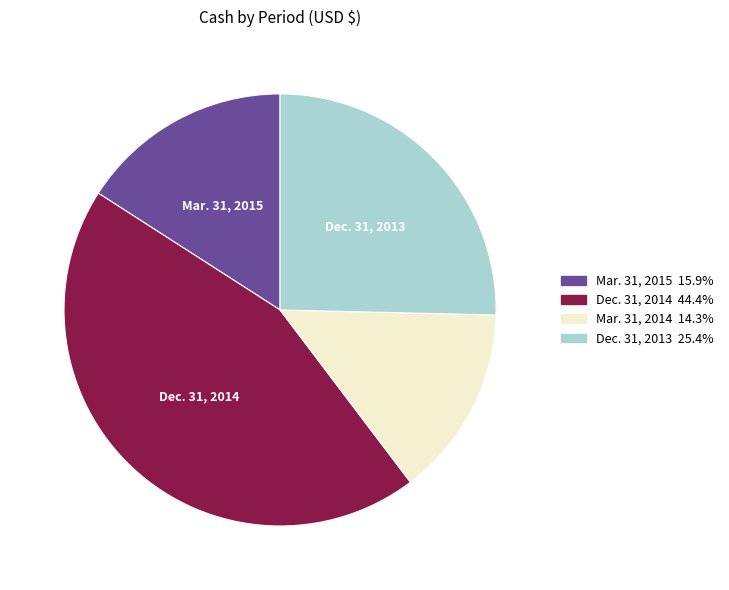

Is there a majority slice in this chart?

No